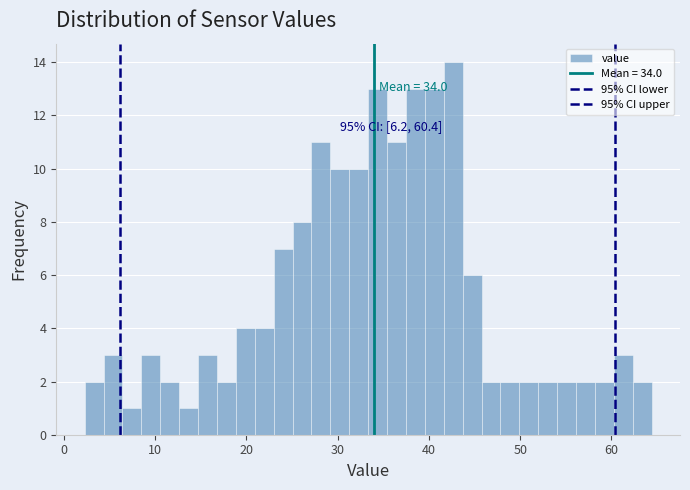

Around what value on the x-axis is the tallest bar? Give the approximate position of its centre, as read against the axis.

43